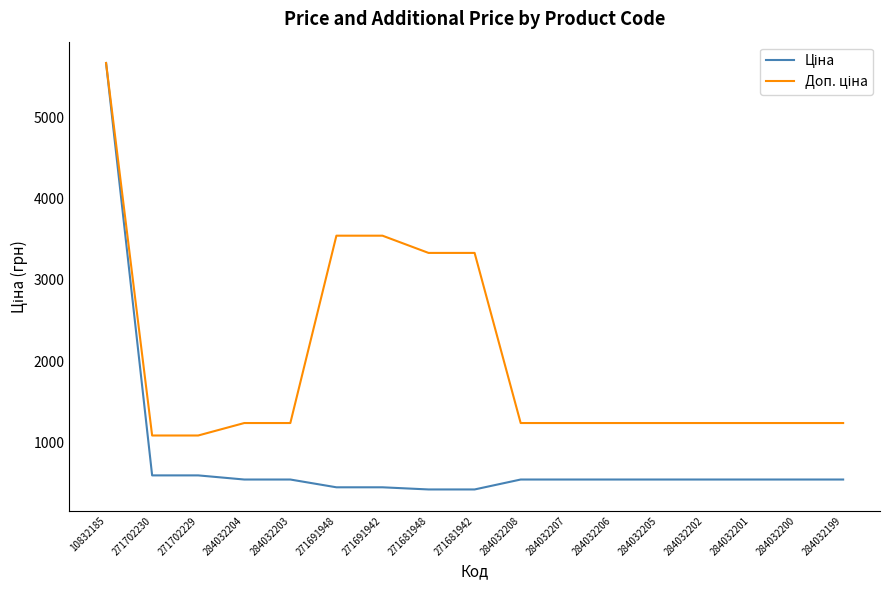

What is the spread (max minus min) of values at 271691948?

3101.8